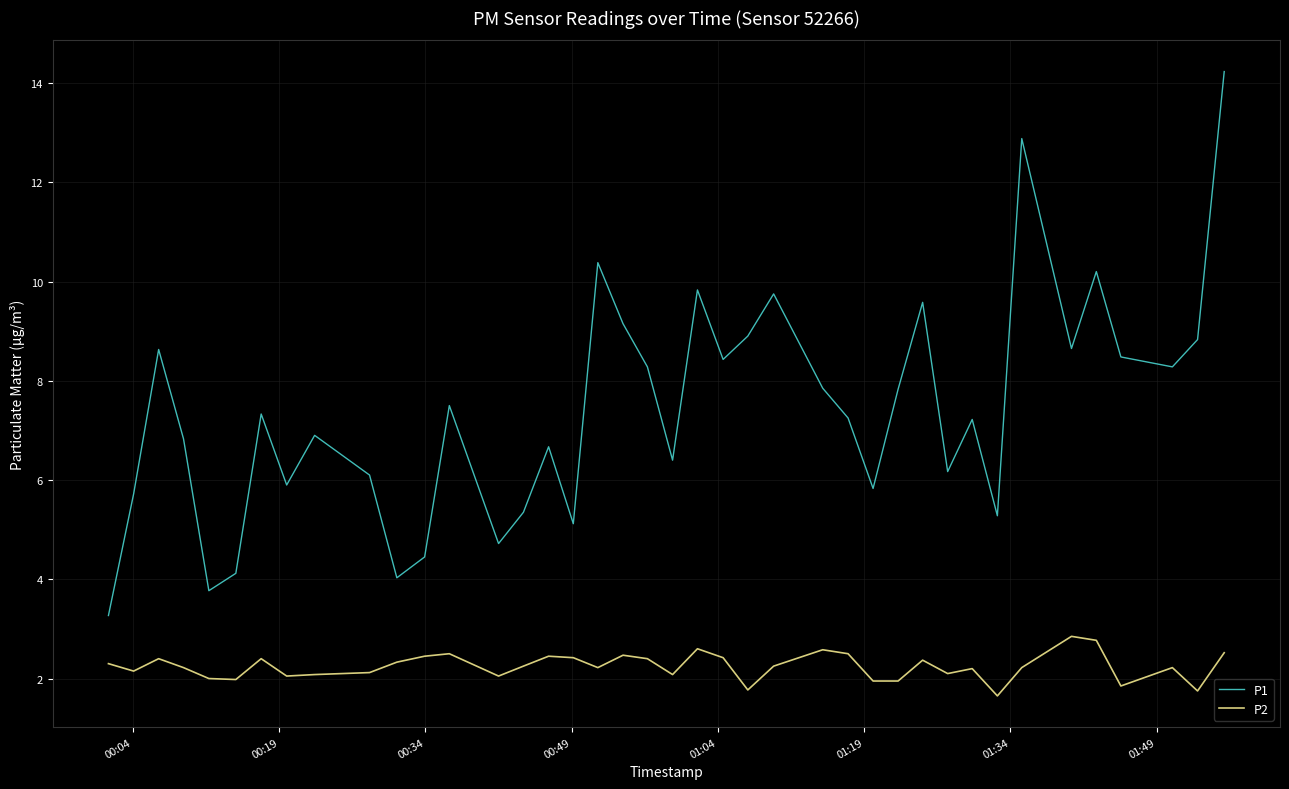

Does the chart have visible grid lines?

Yes